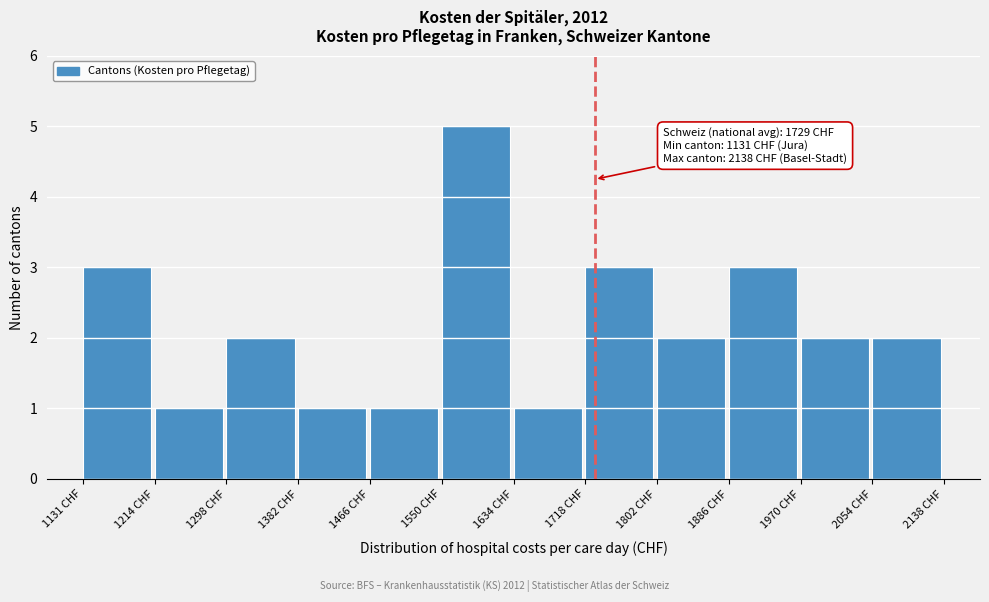

Which range on the x-axis has the tallest bar?

1550 to 1630